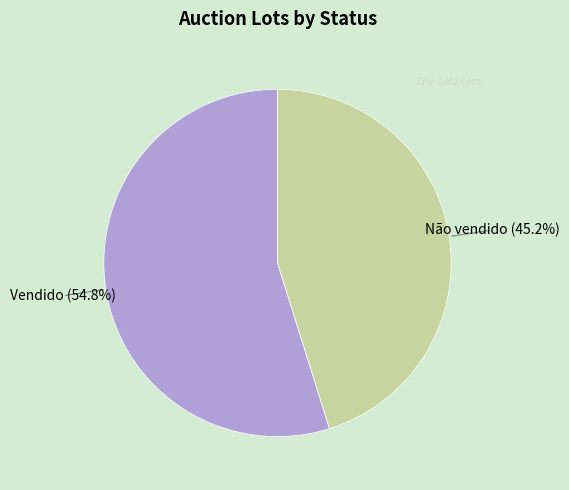

What portion of the pie excludes Vendido?

45.2%